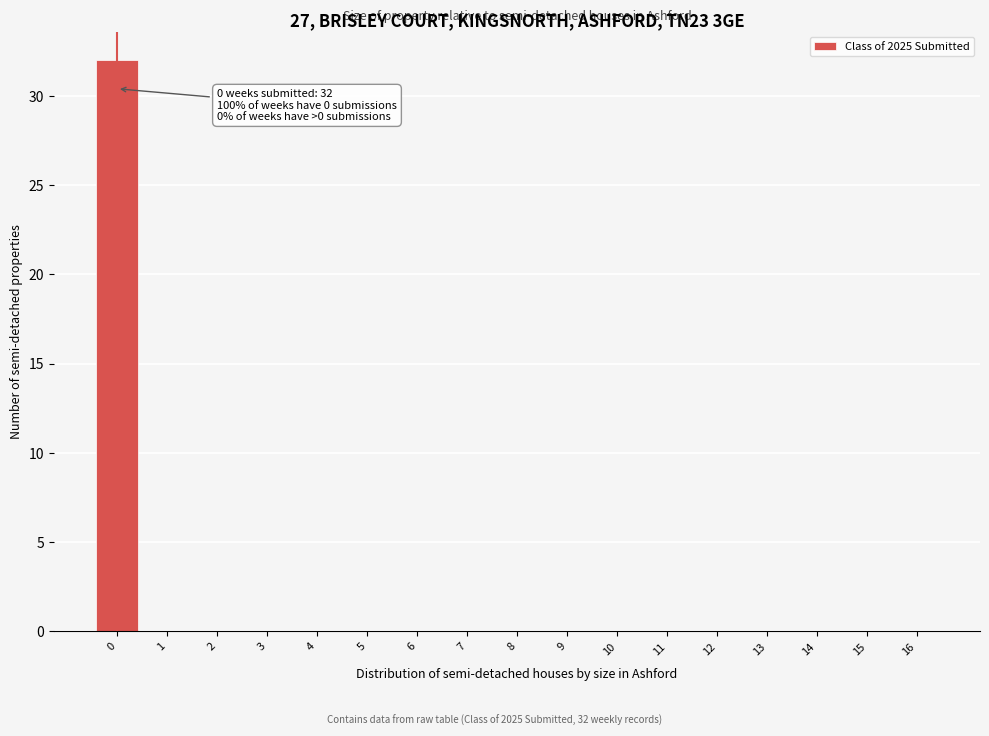

Which range on the x-axis has the tallest bar?

-0.5 to 0.5